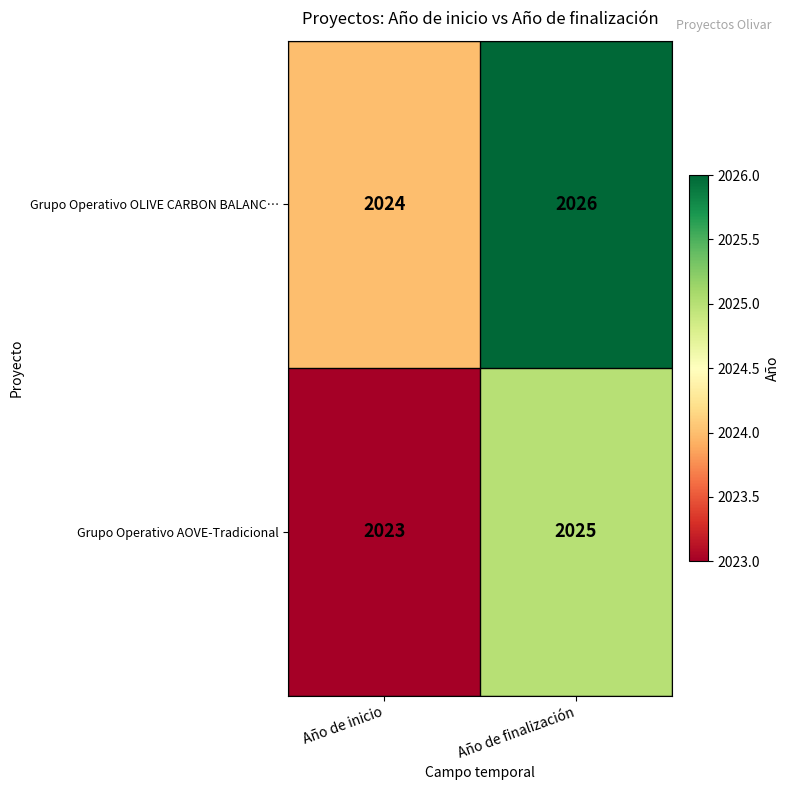

What is the sum of all Grupo Operativo OLIVE CARBON BALANC… values?

4050